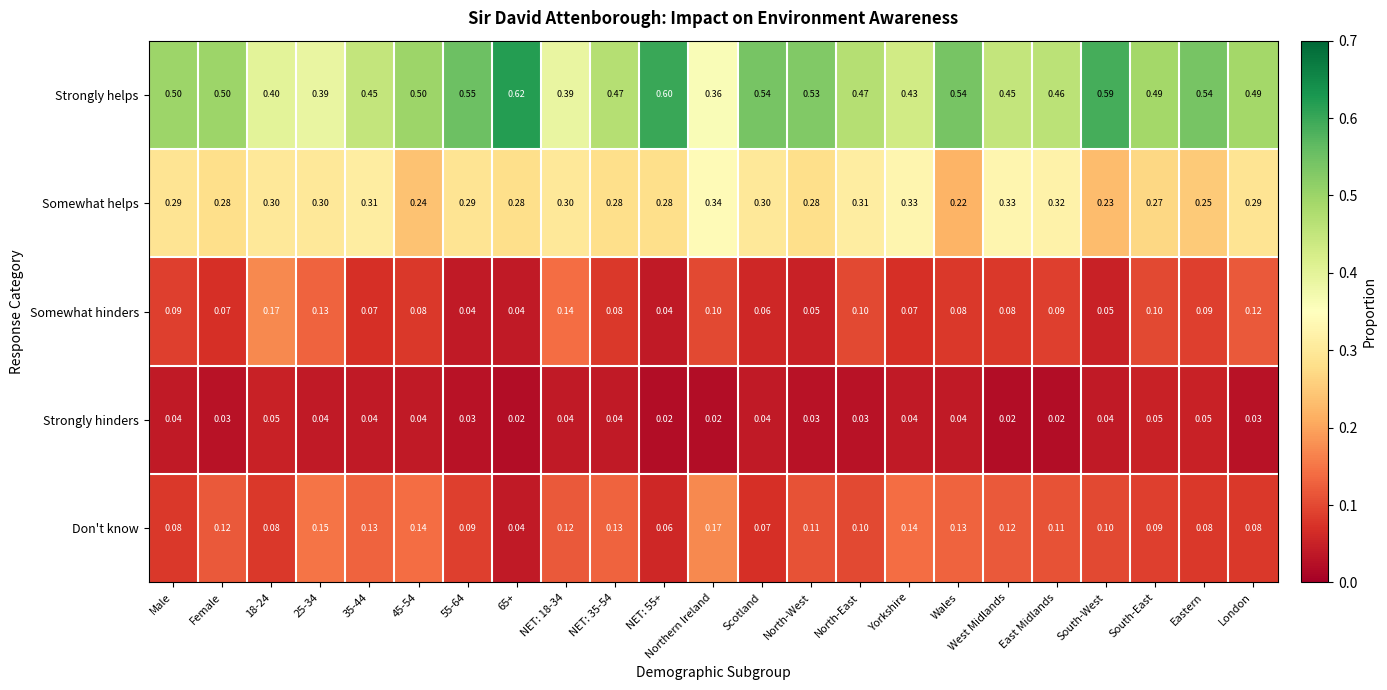

Which label corresponds to the largest value in the chart?

65+